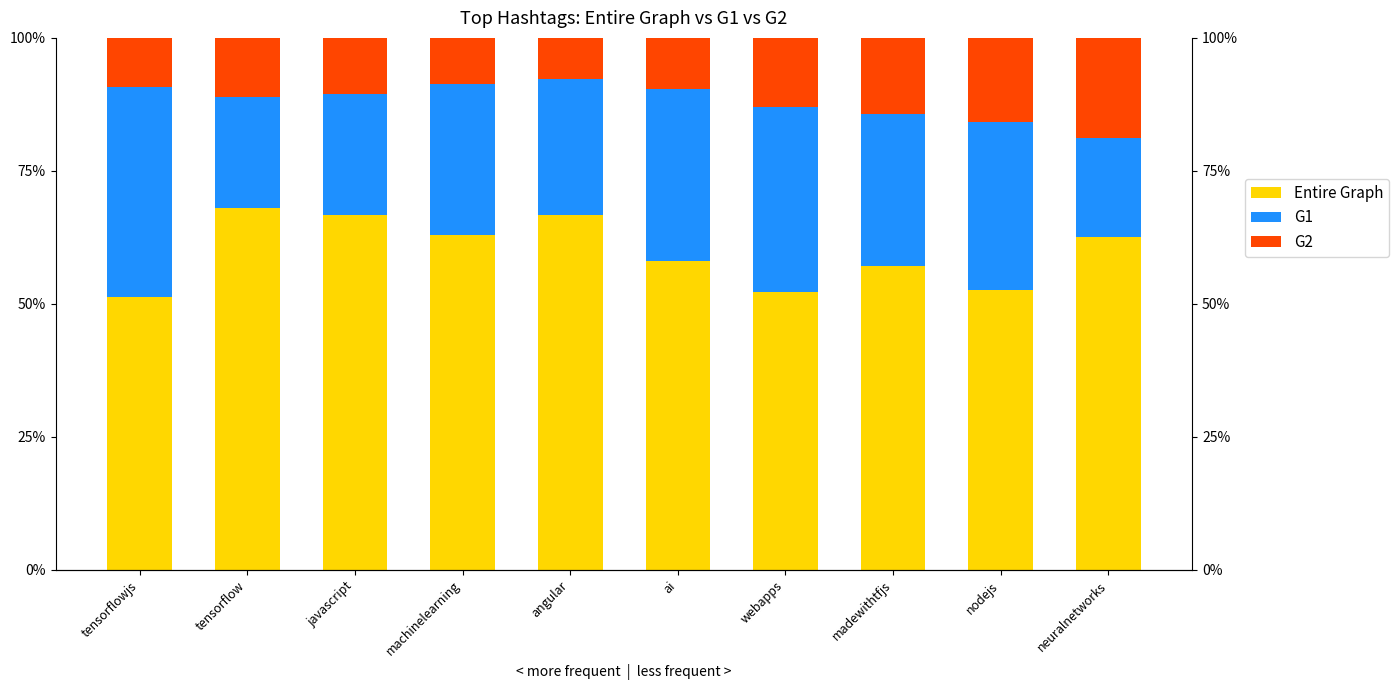

List the series in order of their overall mean, lowest first.

G2, G1, Entire Graph